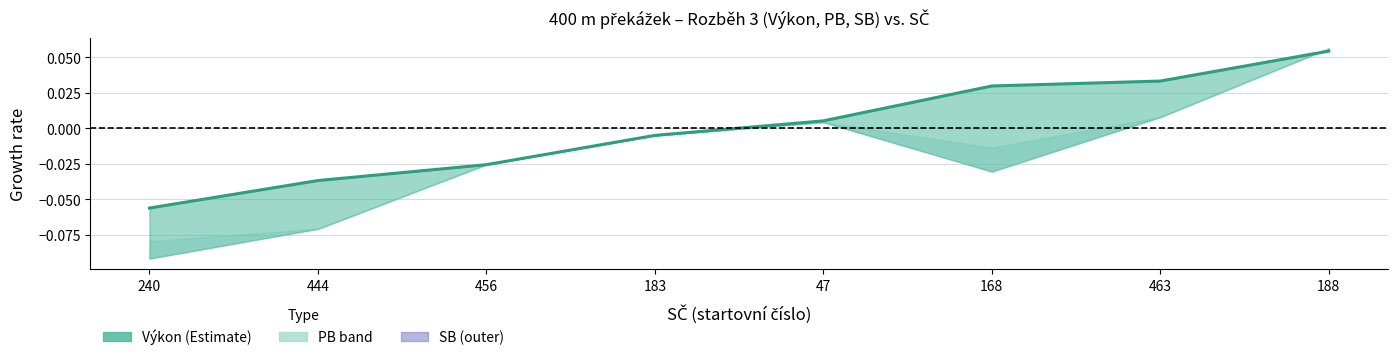

Is it true that the value at 188 is 0.1?

True